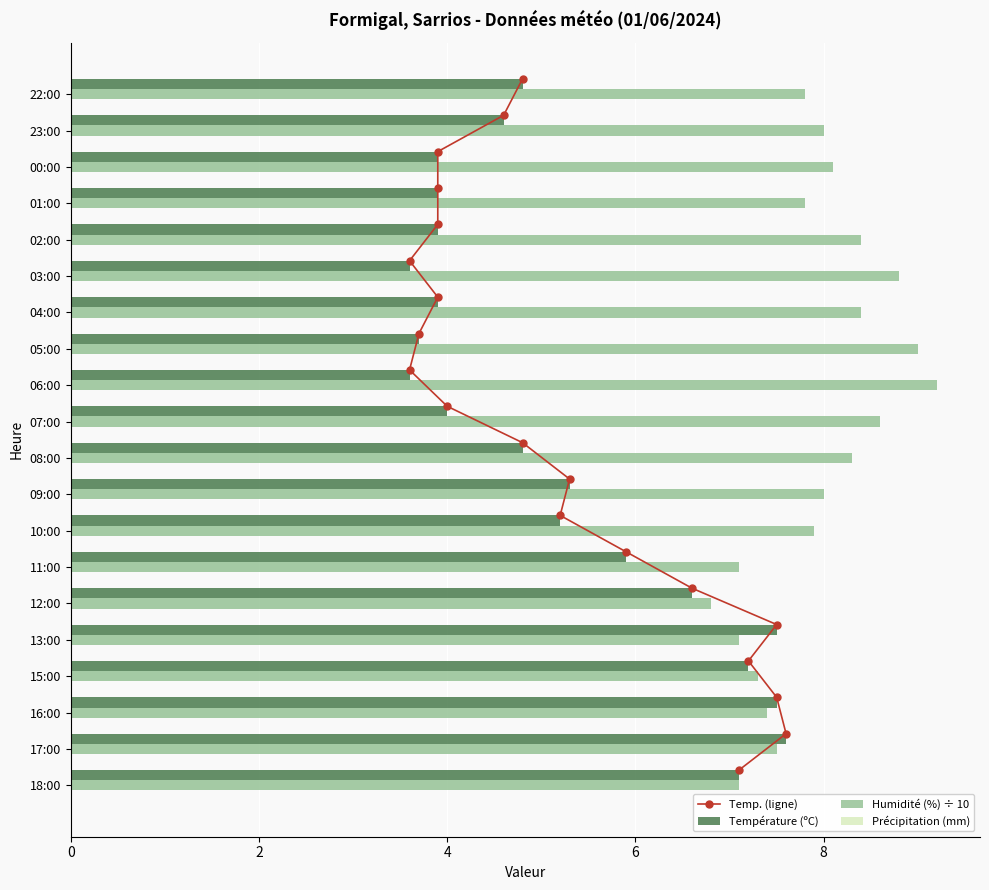

Is the value of Température (ºC) at 23:00 greater than the value of Humidité (%) ÷ 10 at 23:00?

No